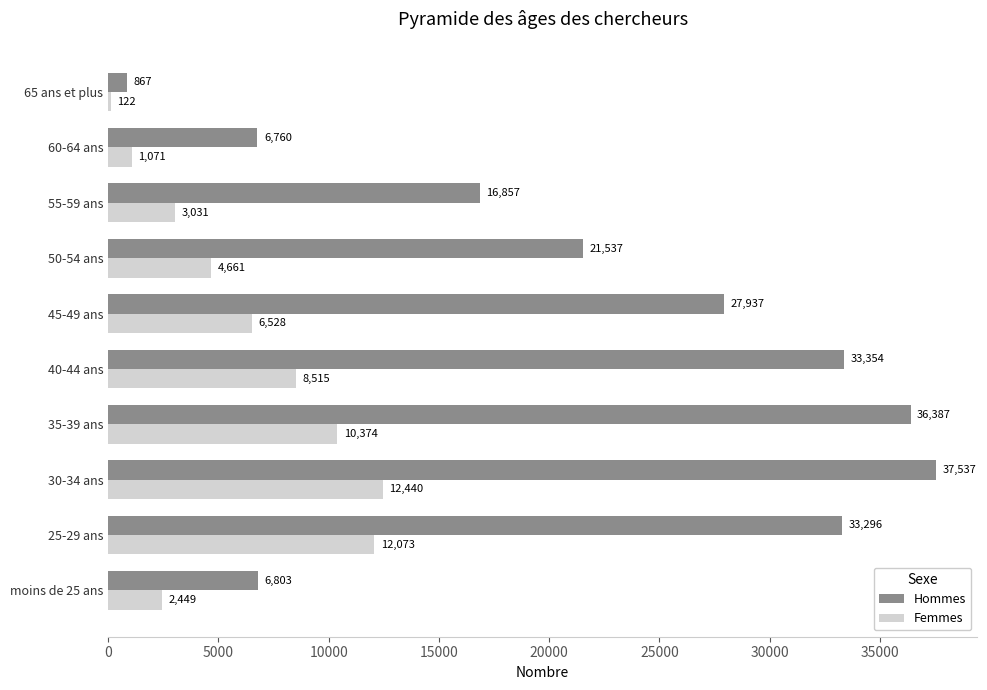

List the series in order of their overall mean, highest first.

Hommes, Femmes